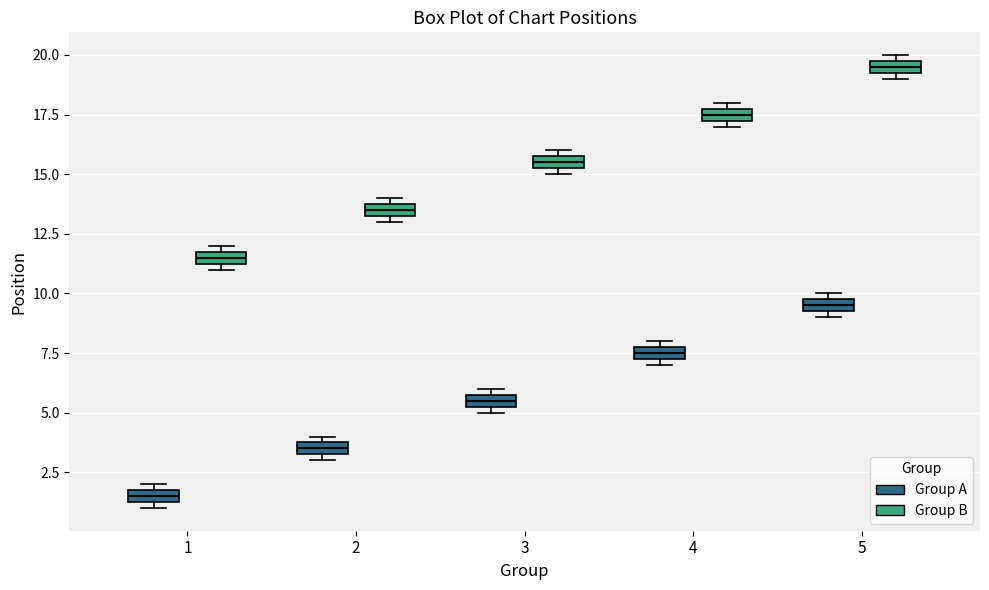

Where is the upper edge of the box for 4 (Group A) on the y-axis? The values are not printed on the chart, so give them approximately, as read against the axis.

8.0